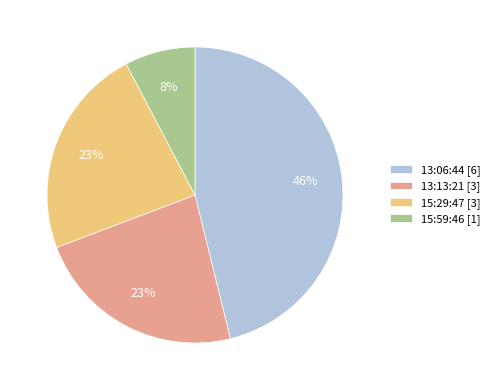

To the nearest percent, what is the combined percentage of 15:59:46 and 15:29:47?

31%